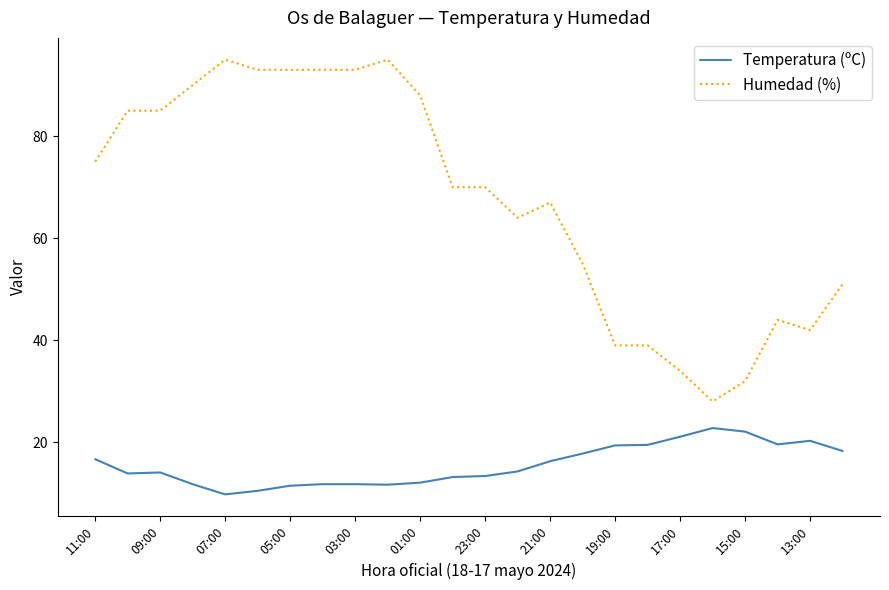

Which series has the largest total across all categories?

Humedad (%)